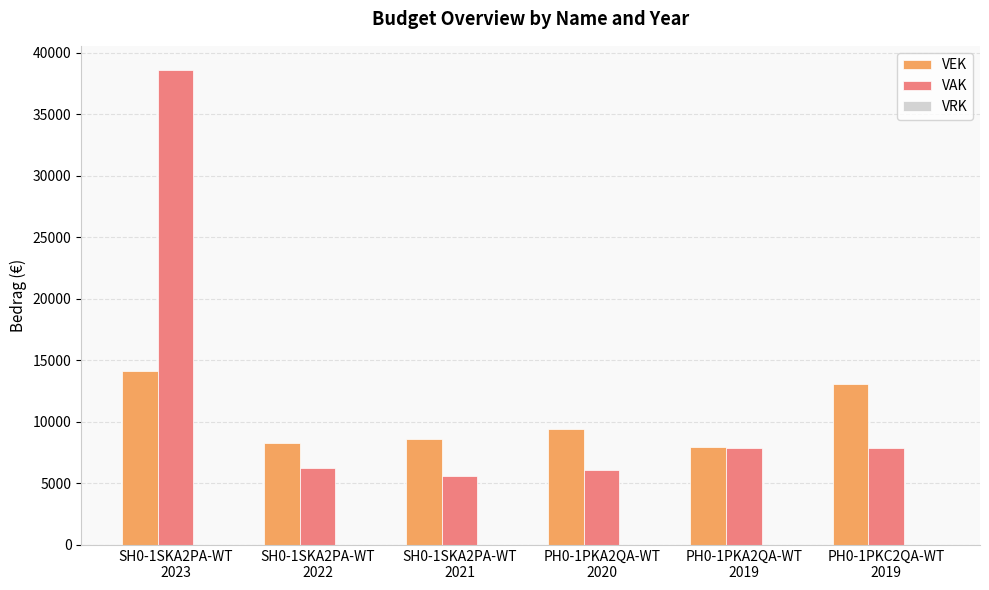

How many distinct data groups are displayed?

2